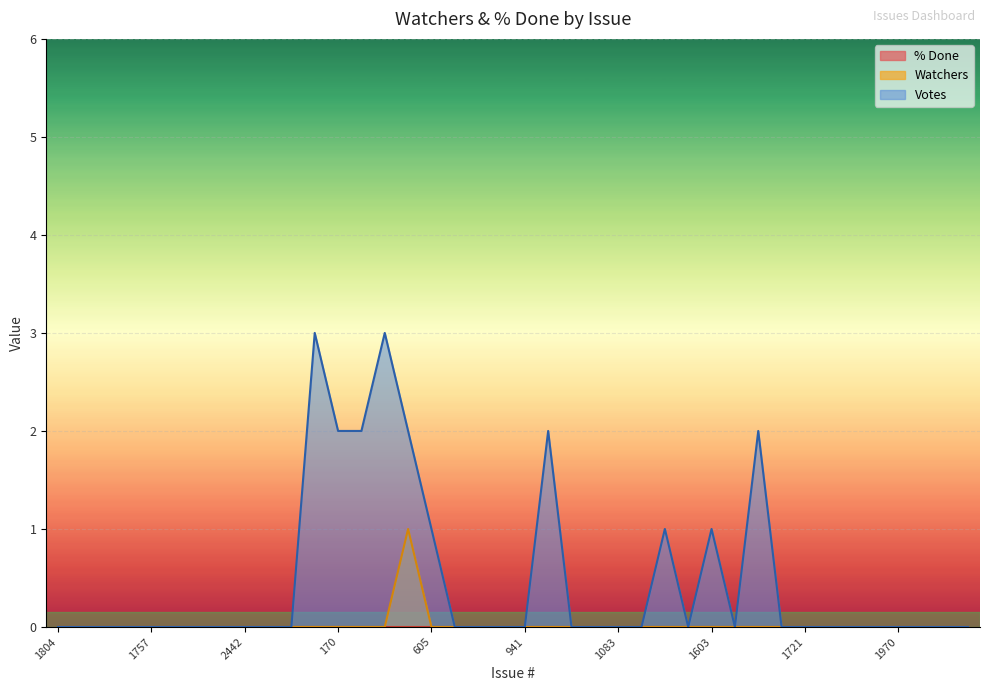

Reading left to right, list all the values displayed in this chart.

1804=0	1837=0	1881=0	2076=0	1757=0	2368=0	ISSUE-14=0	1845=0	2442=0	1996=0	20=0	124=0	170=0	184=0	230=0	558=1	605=0	863=0	892=0	935=0	941=0	969=0	984=0	1076=0	1083=0	1352=0	1464=0	1577=0	1603=0	1614=0	1619=0	1720=0	1721=0	1846=0	1948=0	1963=0	1970=0	1997=0	2168=0	2170=0